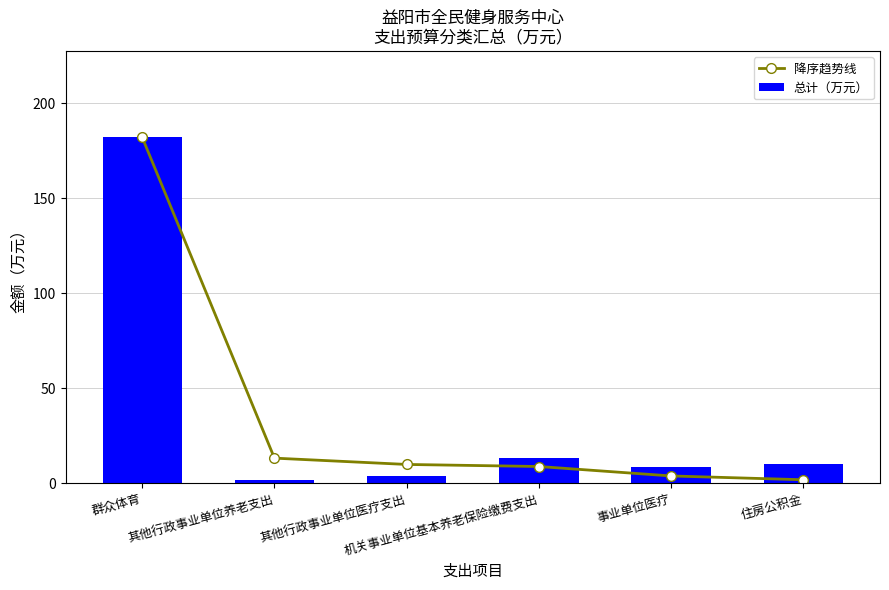

What is the lowest value of the 总计（万元） series?

1.9